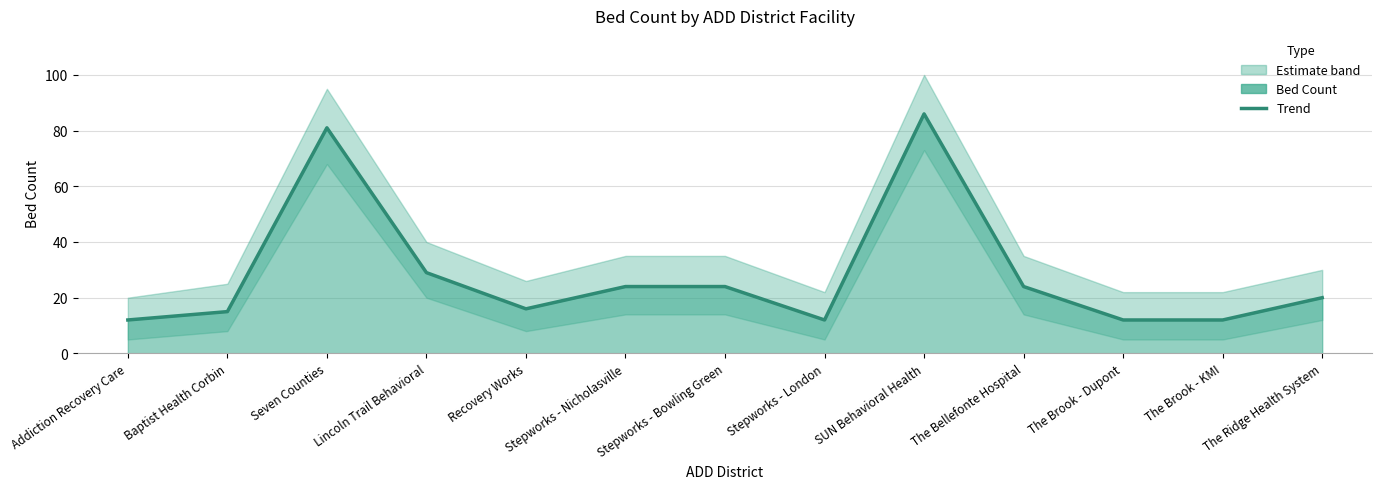

What is the label of the 3rd point from the left?

Seven Counties